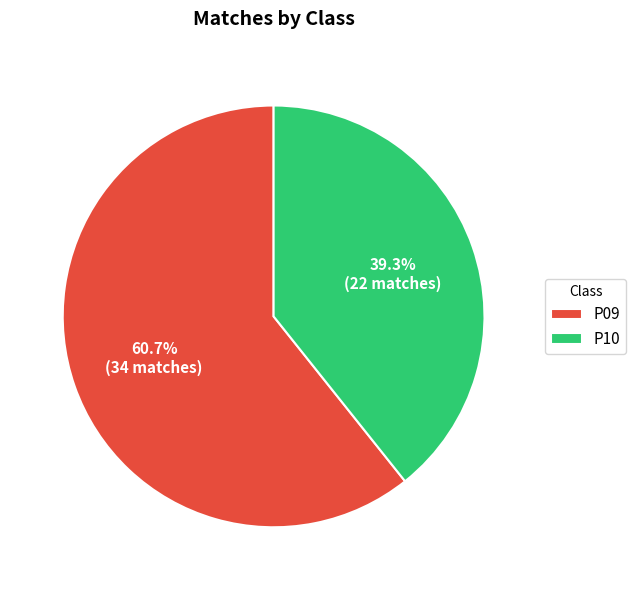

Is P09 the majority of the pie?

Yes